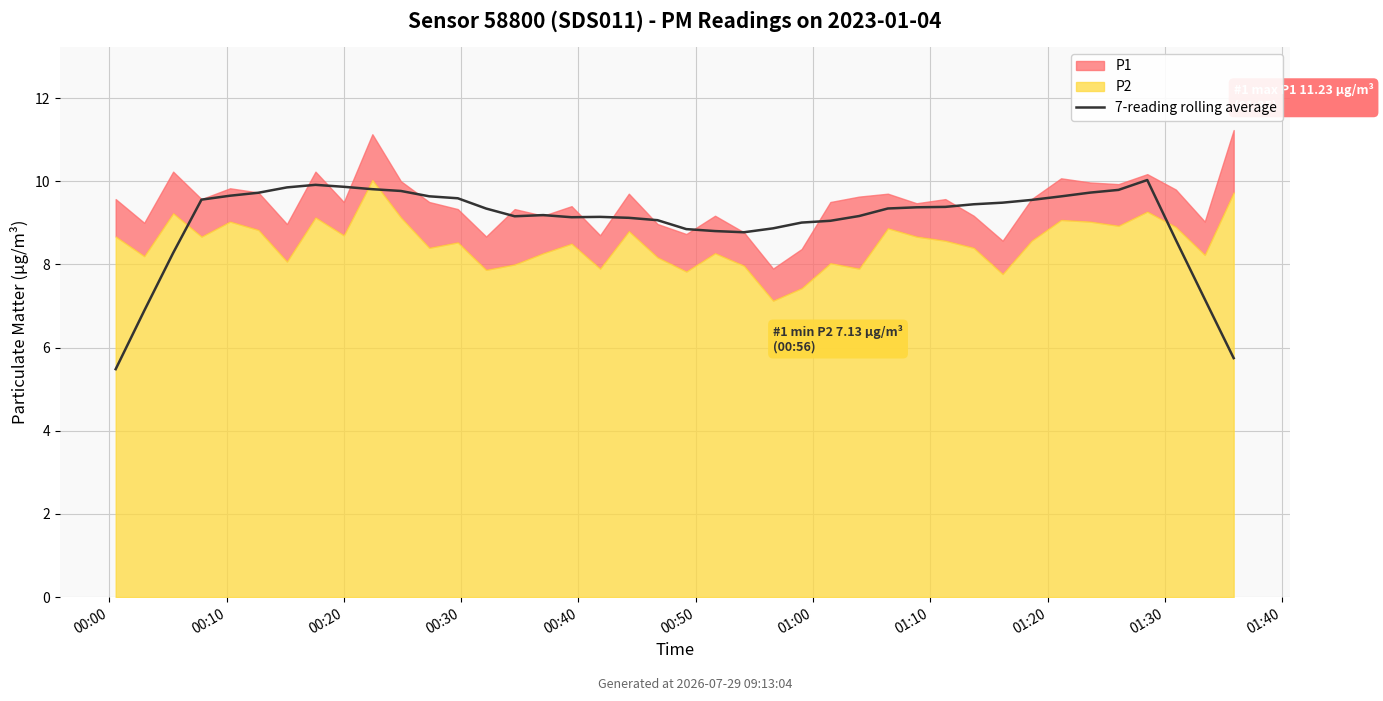

Which category has the lowest value across all series?

00:00